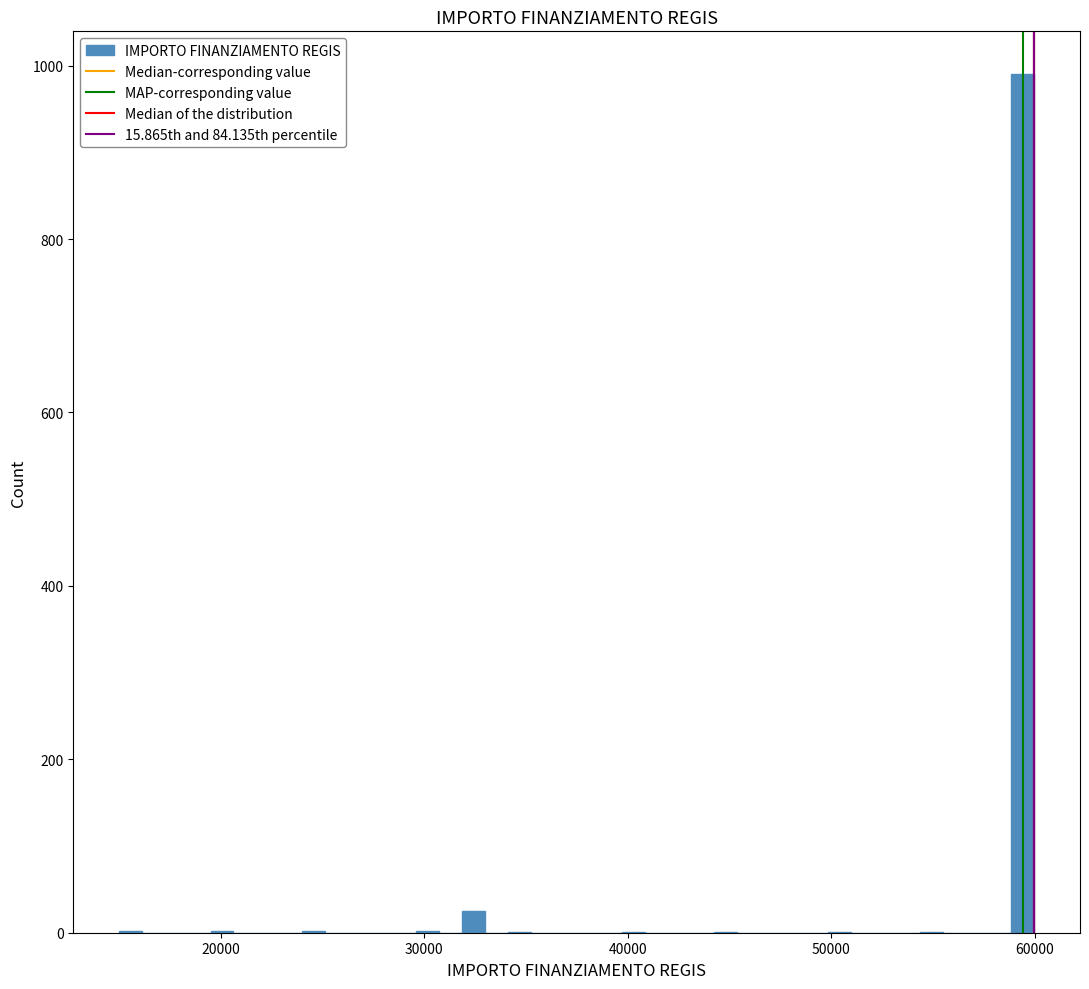

Around what value on the x-axis is the tallest bar? Give the approximate position of its centre, as read against the axis.

59000